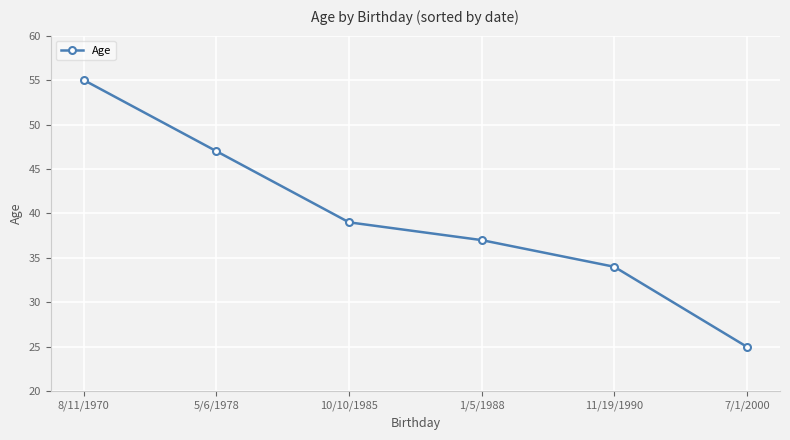

At which label does the data first exceed 39?

8/11/1970